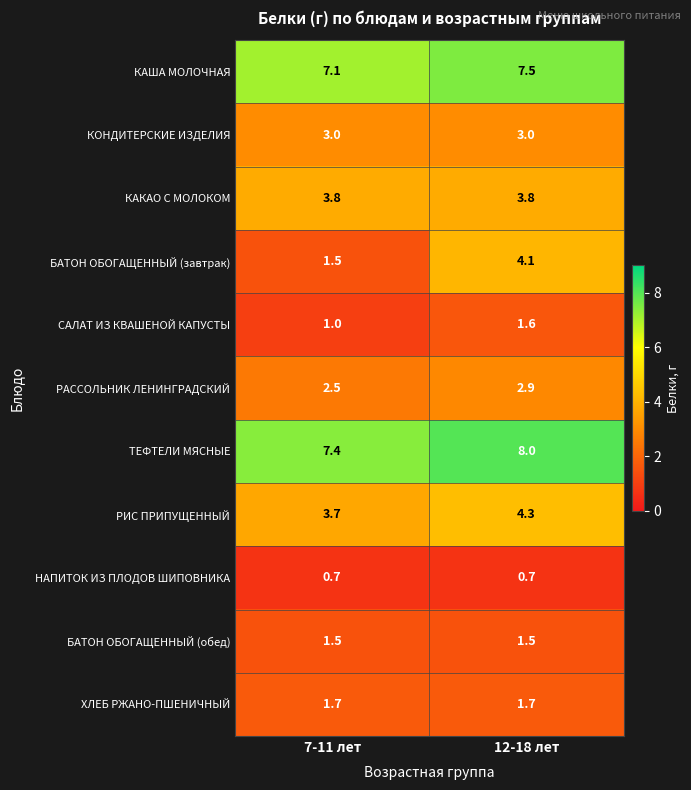

Reading left to right, what are all the values shown in this chart?

КАША МОЛОЧНАЯ: 7-11 лет=7.1	12-18 лет=7.5
КОНДИТЕРСКИЕ ИЗДЕЛИЯ: 7-11 лет=3.0	12-18 лет=3.0
КАКАО С МОЛОКОМ: 7-11 лет=3.8	12-18 лет=3.8
БАТОН ОБОГАЩЕННЫЙ (завтрак): 7-11 лет=1.5	12-18 лет=4.1
САЛАТ ИЗ КВАШЕНОЙ КАПУСТЫ: 7-11 лет=1.0	12-18 лет=1.6
РАССОЛЬНИК ЛЕНИНГРАДСКИЙ: 7-11 лет=2.5	12-18 лет=2.9
ТЕФТЕЛИ МЯСНЫЕ: 7-11 лет=7.4	12-18 лет=8.0
РИС ПРИПУЩЕННЫЙ: 7-11 лет=3.7	12-18 лет=4.3
НАПИТОК ИЗ ПЛОДОВ ШИПОВНИКА: 7-11 лет=0.7	12-18 лет=0.7
БАТОН ОБОГАЩЕННЫЙ (обед): 7-11 лет=1.5	12-18 лет=1.5
ХЛЕБ РЖАНО-ПШЕНИЧНЫЙ: 7-11 лет=1.7	12-18 лет=1.7